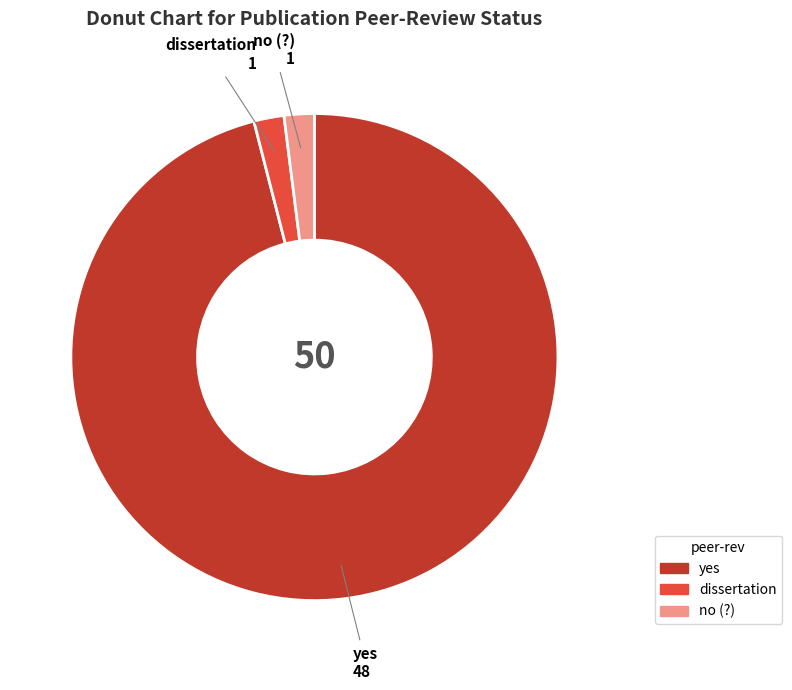

Which category has the biggest portion of the pie?

yes